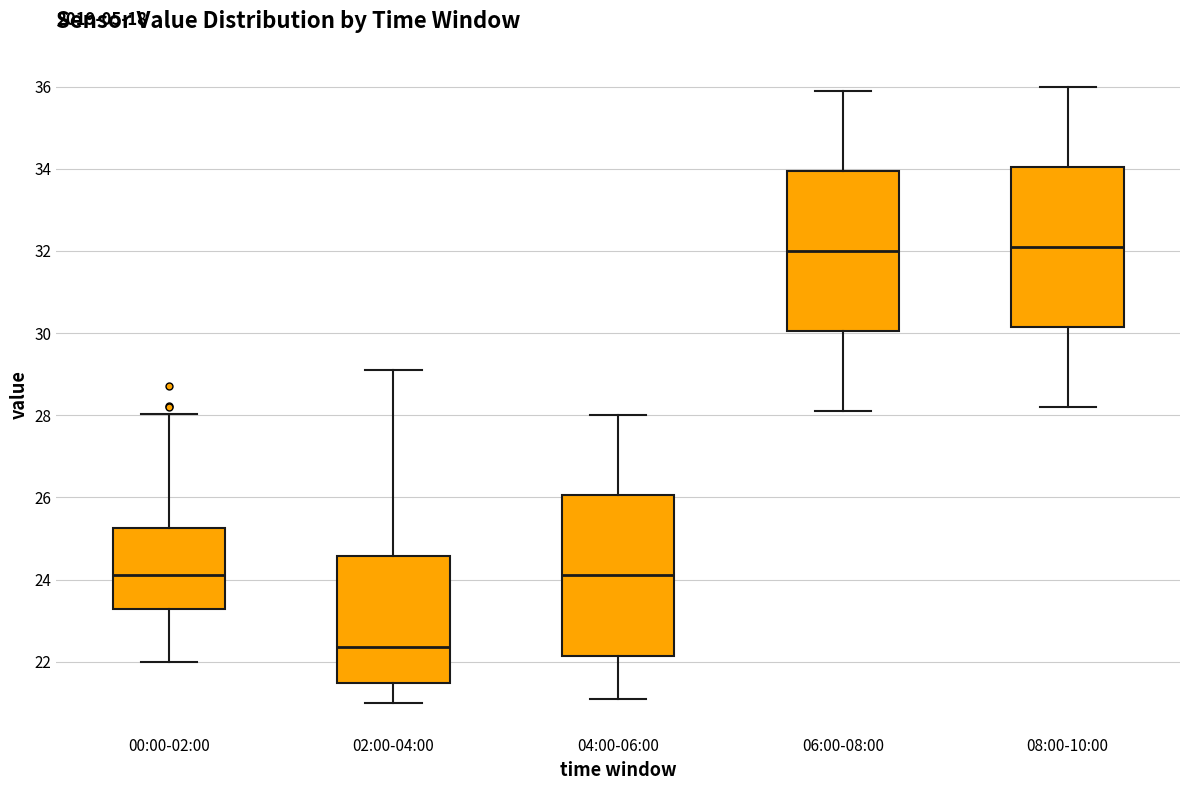

Reading left to right, read every box against the y-axis: the position of its median line, the range the box covers, and the ends of its whiskers. The values are not printed on the chart, so give them approximately, as read against the axis.

00:00-02:00: median 24.2, box 23.2 to 25.2, whiskers 22.0 to 28.0
02:00-04:00: median 22.4, box 21.4 to 24.6, whiskers 21.0 to 29.2
04:00-06:00: median 24.2, box 22.2 to 26.0, whiskers 21.2 to 28.0
06:00-08:00: median 32.0, box 30.0 to 34.0, whiskers 28.2 to 36.0
08:00-10:00: median 32.2, box 30.2 to 34.0, whiskers 28.2 to 36.0